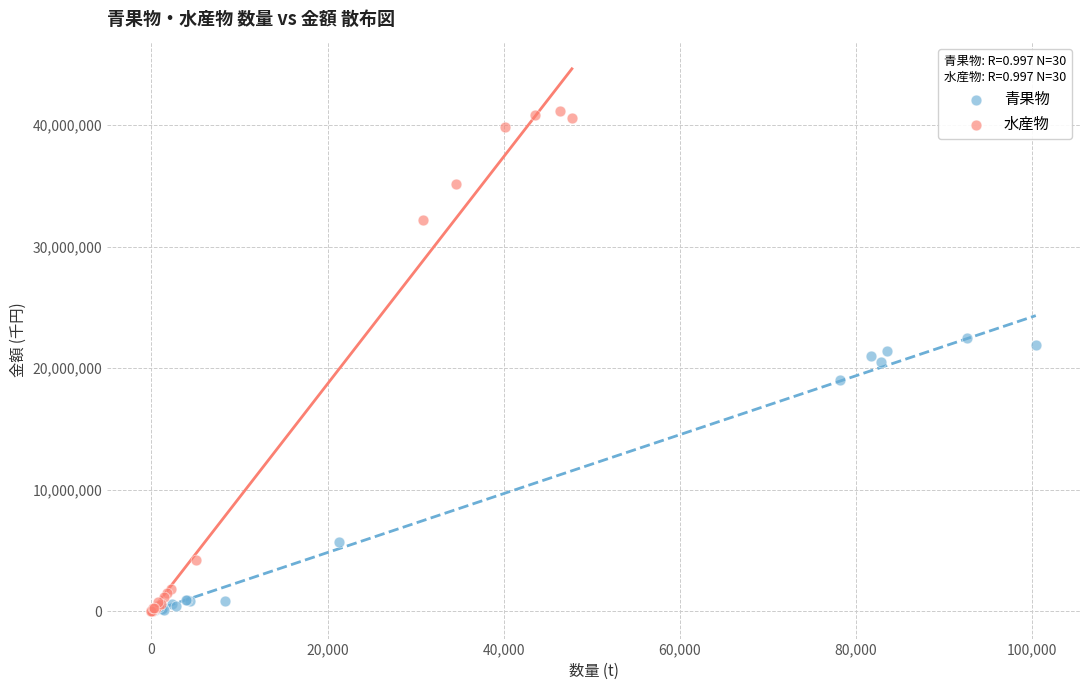

Which series contains the highest Y value?

水産物